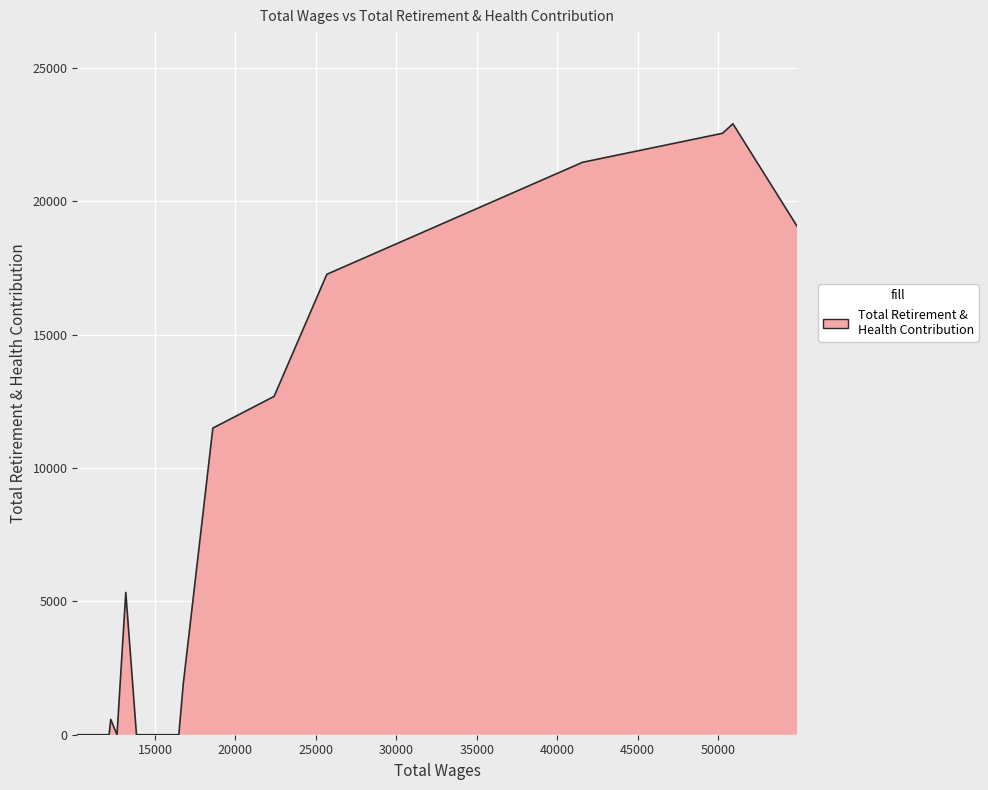

What is the maximum value shown in the chart?

22916